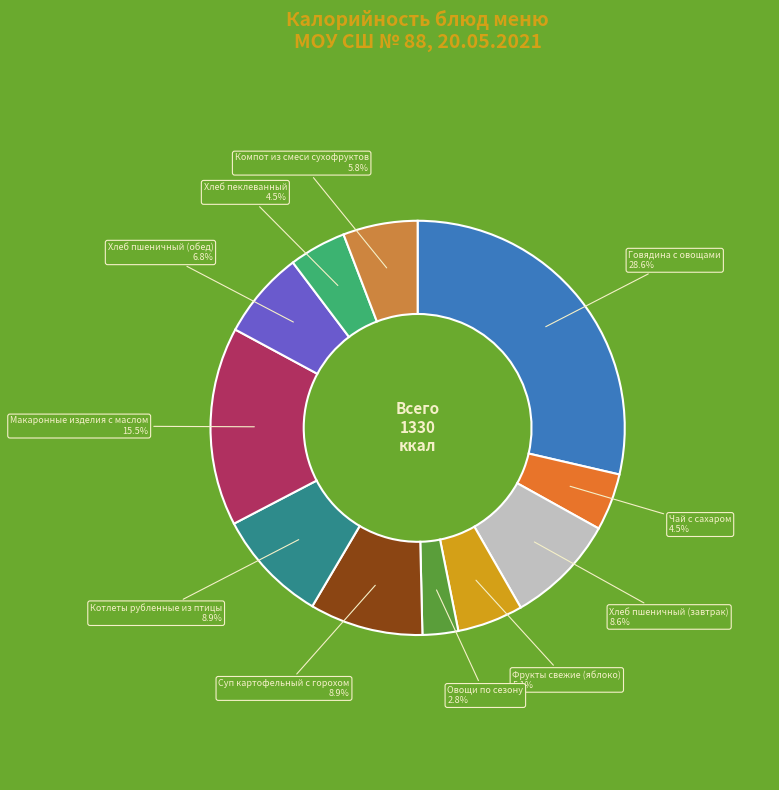

To the nearest percent, what portion does Компот из смеси сухофруктов represent?

6%